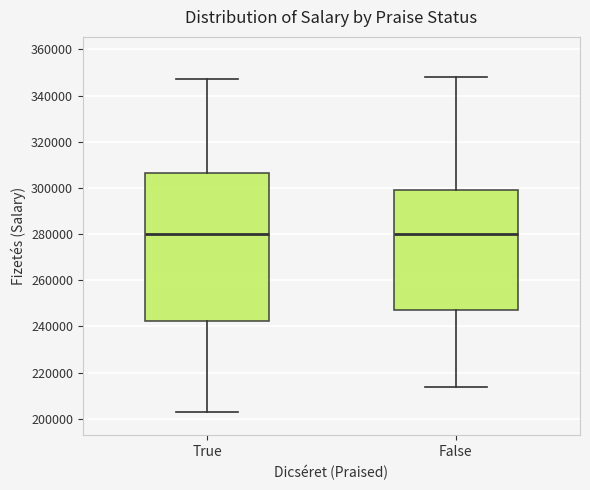

Reading left to right, transcribe this box plot: for each box, give where its median line is, the range the box spans, and where its two whiskers end, as read against the y-axis. The values are not printed on the chart, so give them approximately, as read against the axis.

True: median 280000, box 242000 to 306000, whiskers 204000 to 348000
False: median 280000, box 248000 to 300000, whiskers 214000 to 348000